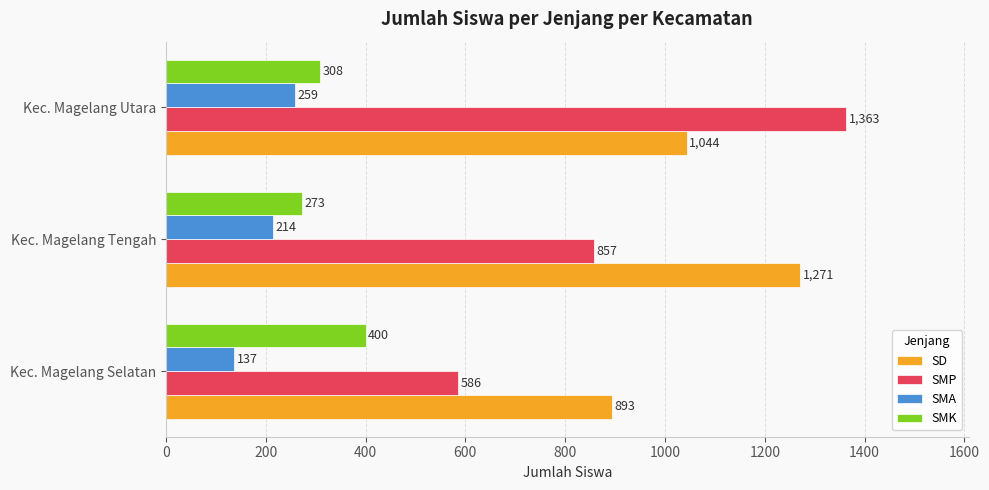

List the series in order of their peak value, highest first.

SMP, SD, SMK, SMA